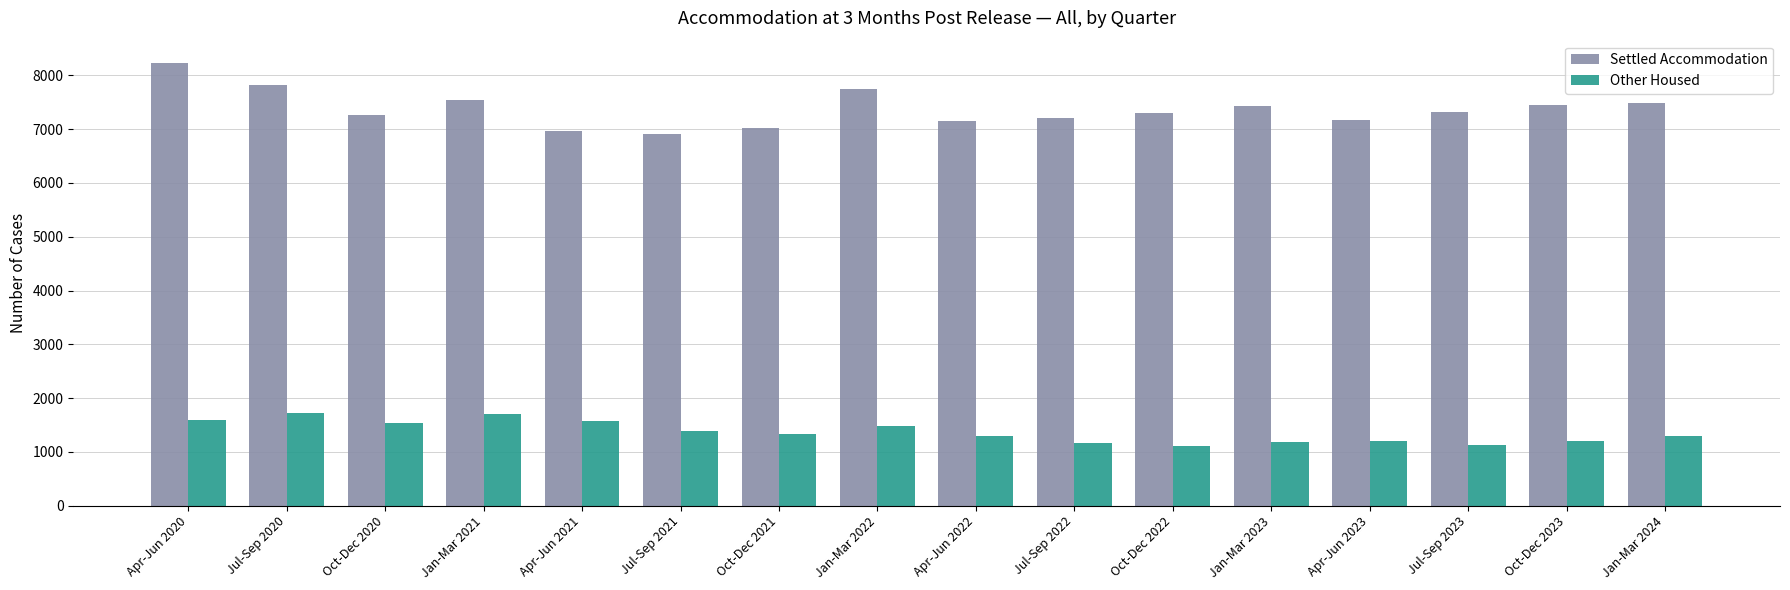

Is the value of Other Housed at Apr-Jun 2022 greater than the value of Settled Accommodation at Oct-Dec 2020?

No